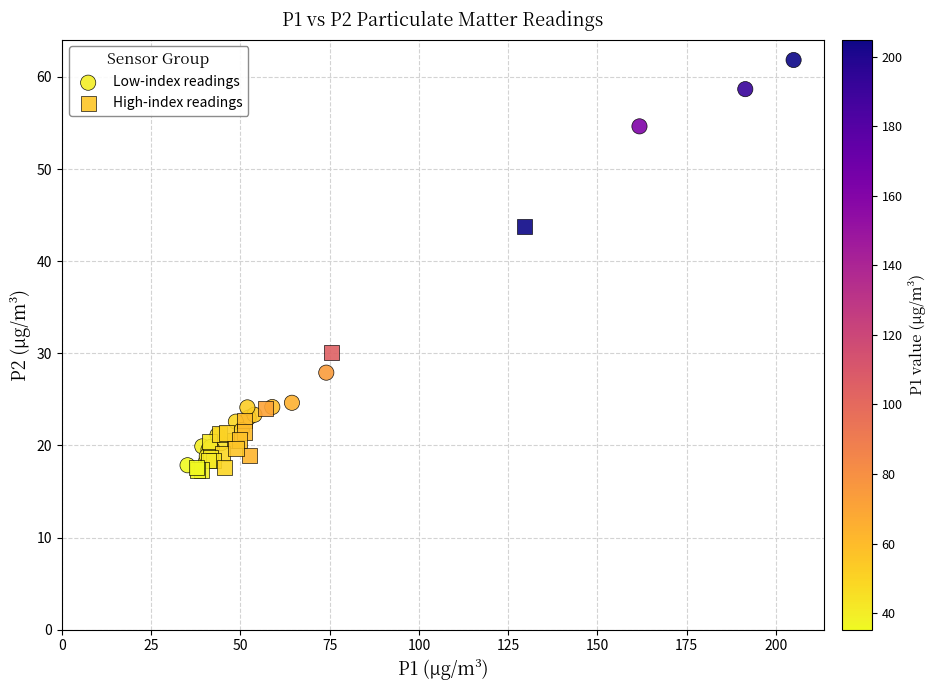

Which series contains the highest Y value?

Low-index readings